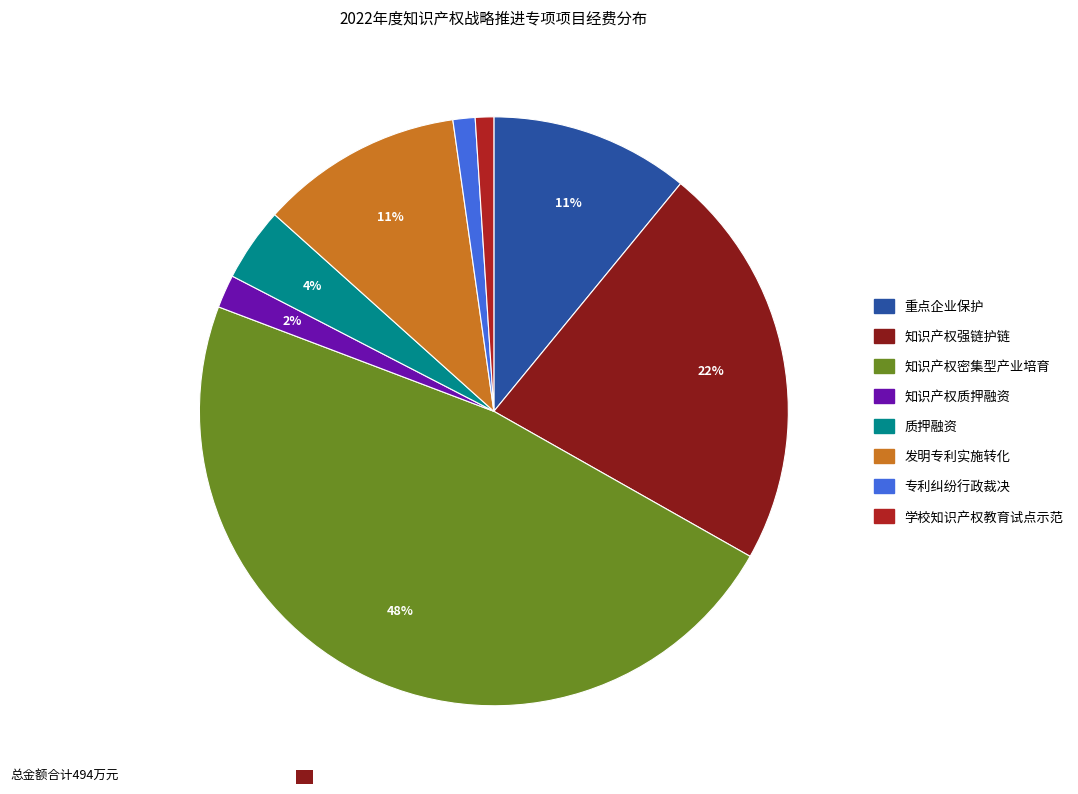

What percentage is the 知识产权密集型产业培育 slice, to the nearest percent?

48%